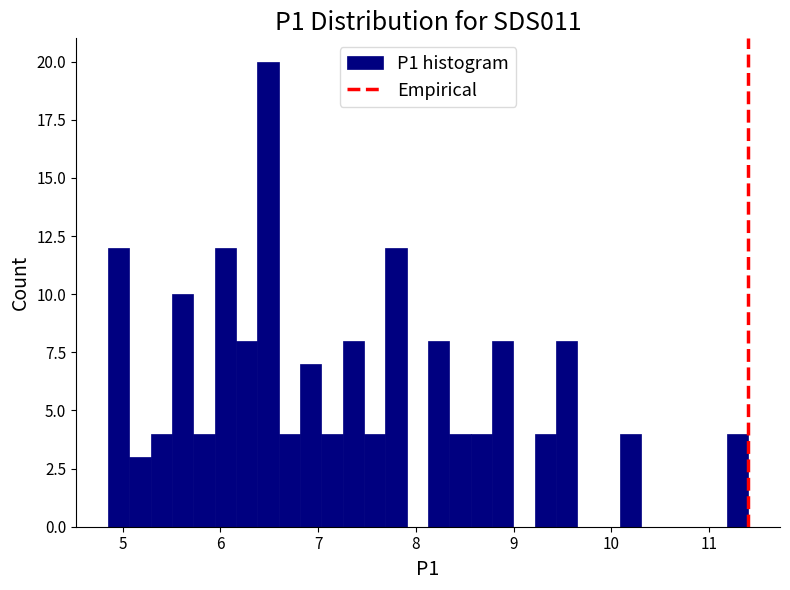

Read against the x-axis, roughly where is the centre of the tallest bar?

6.5